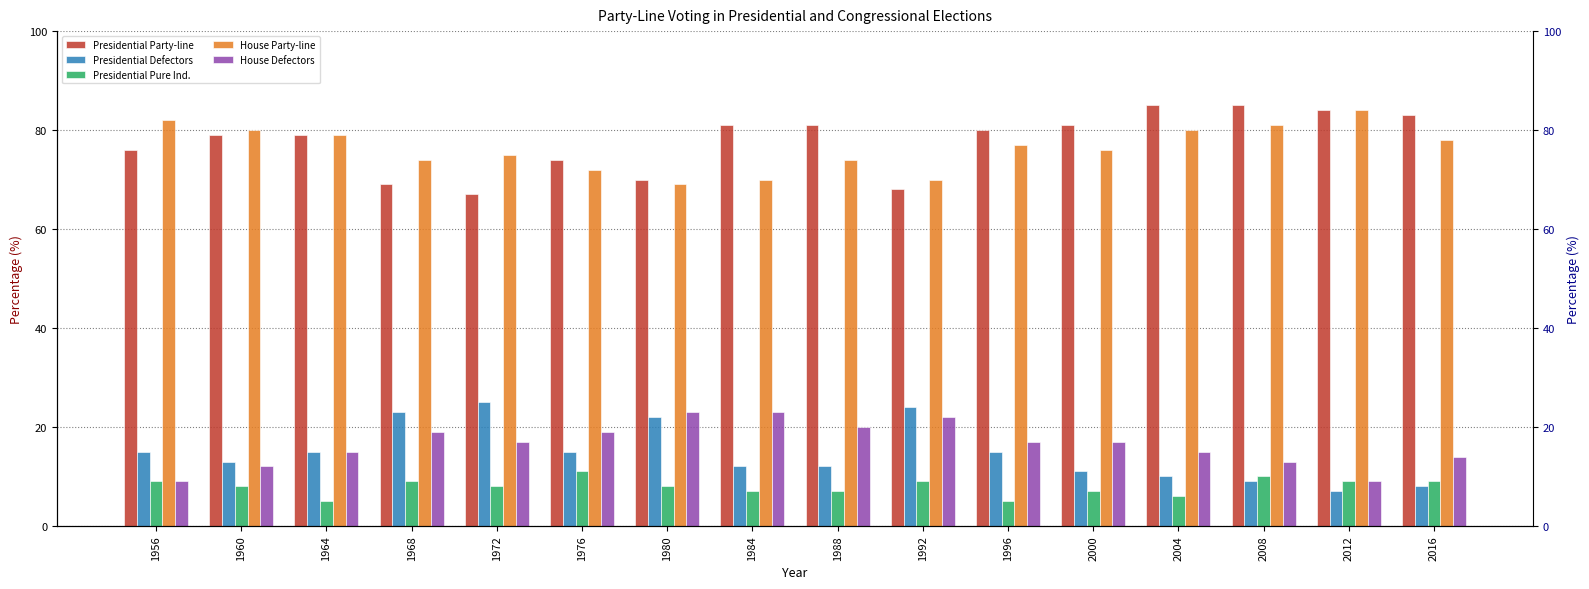

What are all the series names shown in the legend?

Presidential Party-line, Presidential Defectors, Presidential Pure Ind., House Party-line, House Defectors